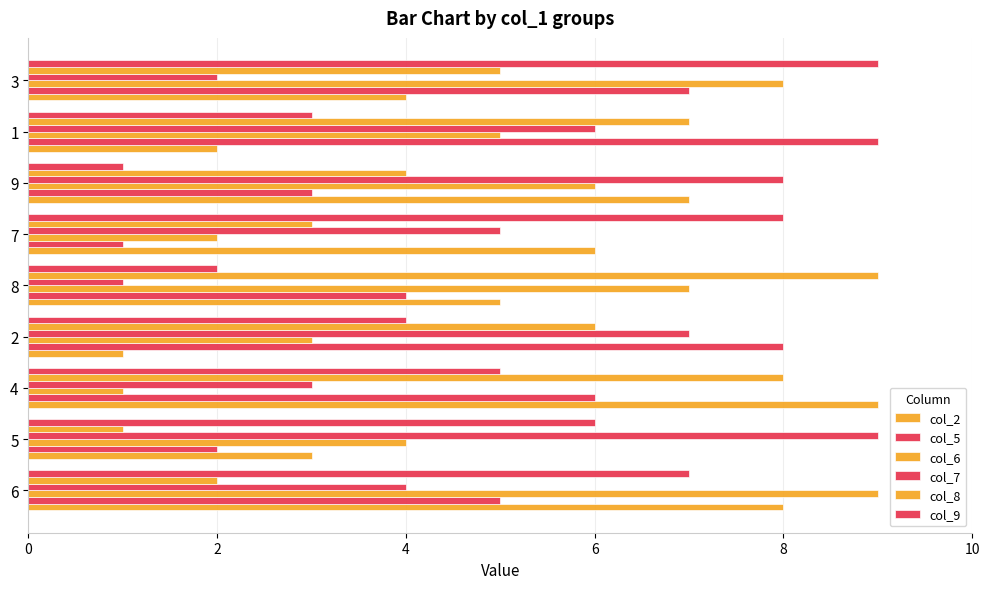

What is the maximum value shown in the chart?

9